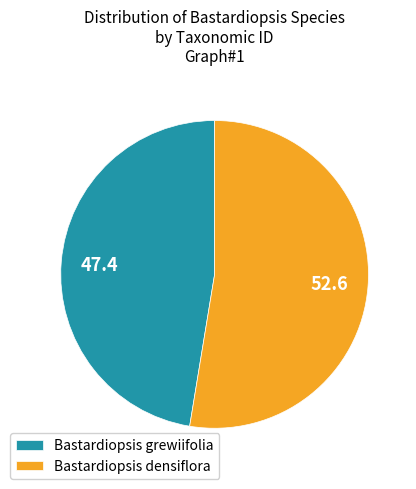

Which slice is the smallest?

Bastardiopsis grewiifolia